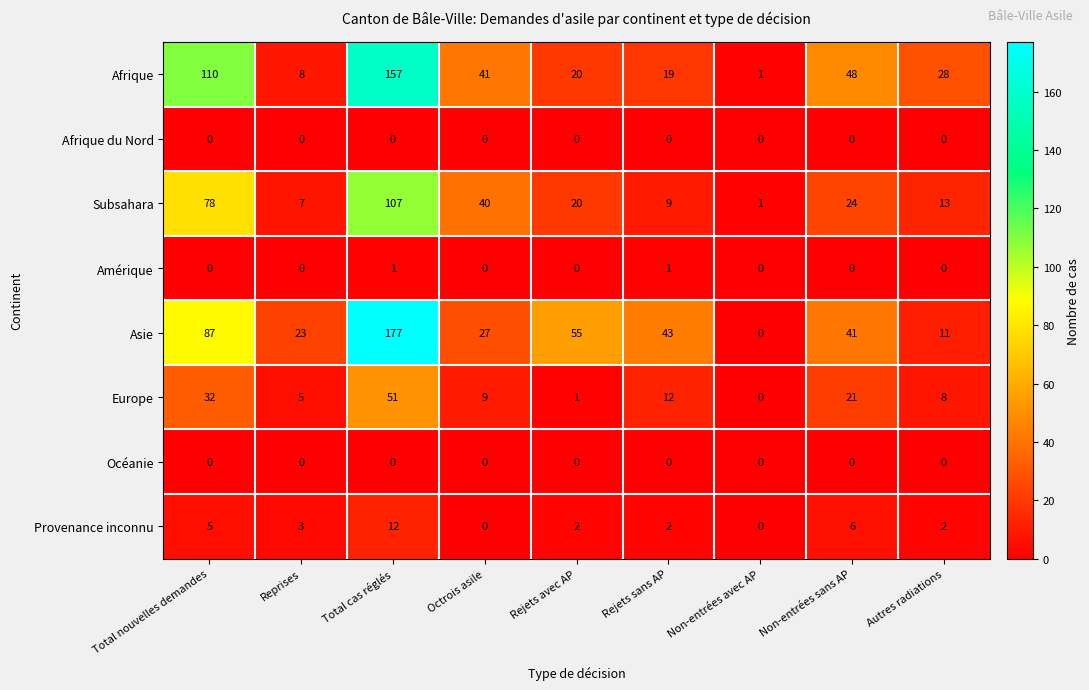

Which category has the highest value across all series?

Total cas réglés